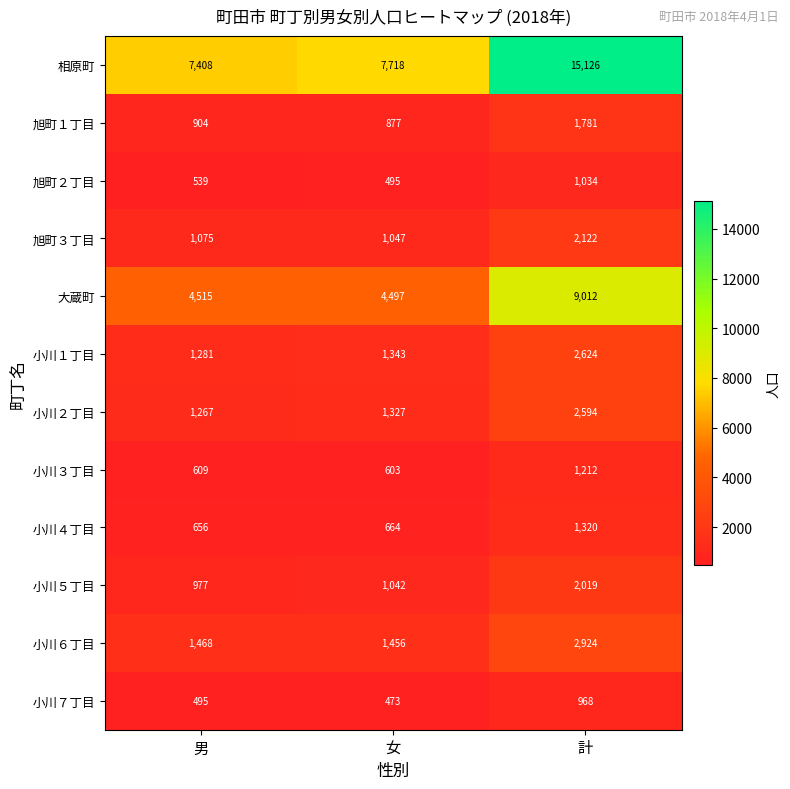

Which series changed the most between 女 and 計?

相原町